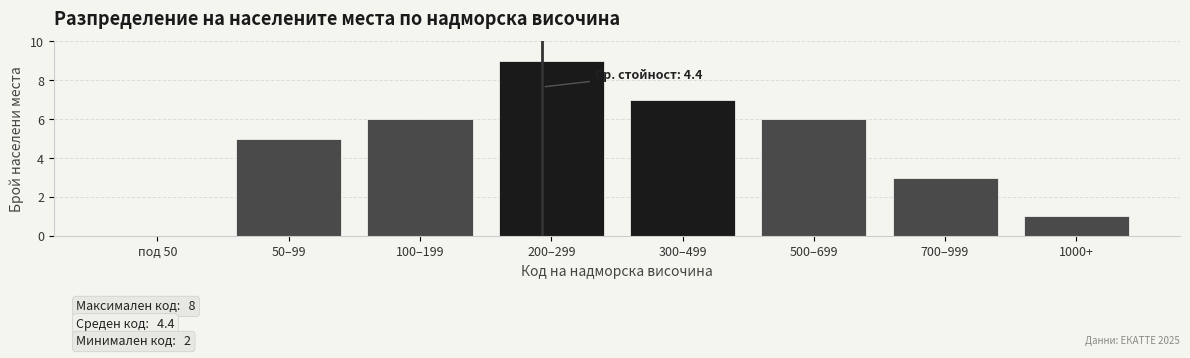

Reading left to right, transcribe all the data shown in this chart.

под 50=0	50–99=5	100–199=6	200–299=9	300–499=7	500–699=6	700–999=3	1000+=1